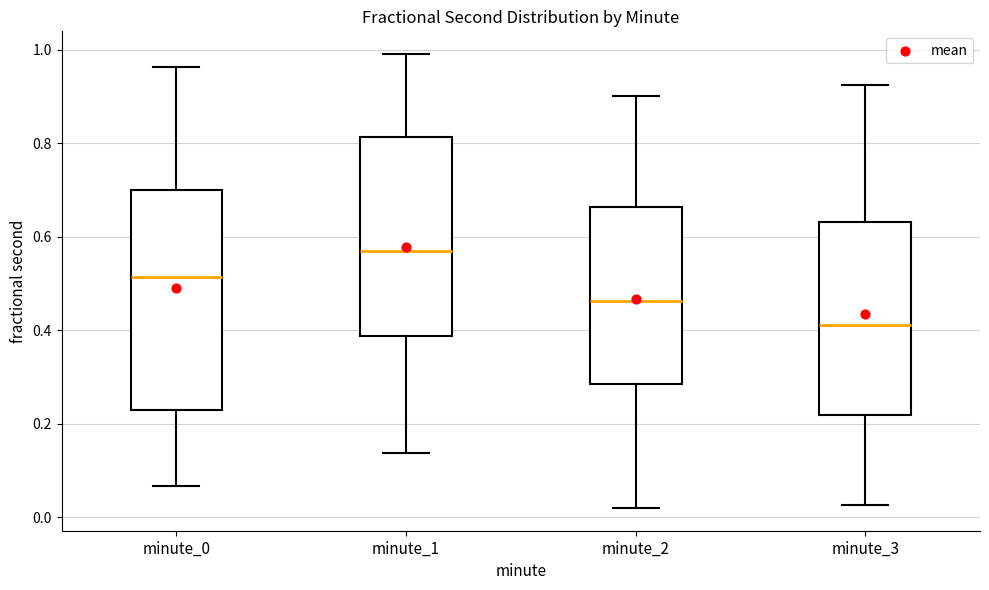

Which box's median line is the lowest?

minute_3